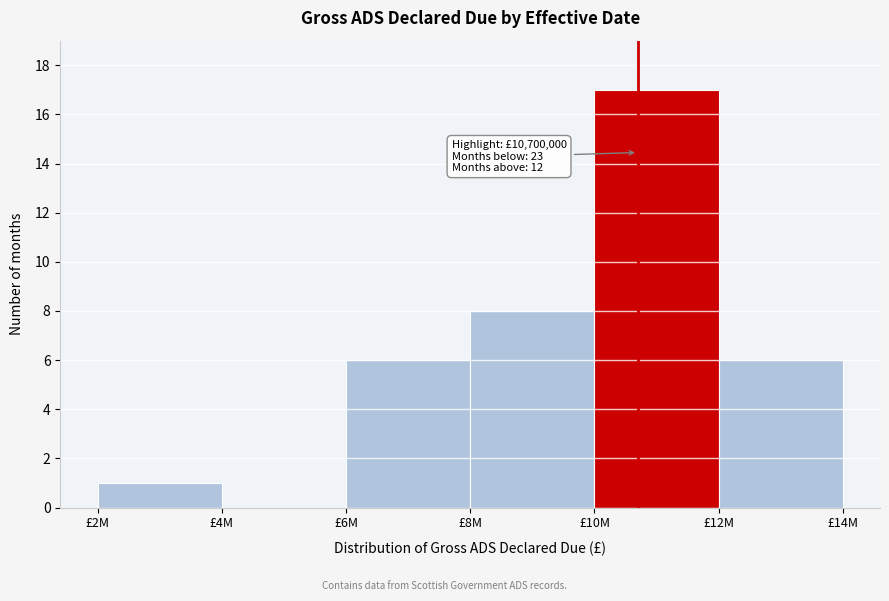

Reading left to right, what are all the values shown in this chart?

£2M=1	£4M=0	£6M=6	£8M=8	£10M=17	£12M=6